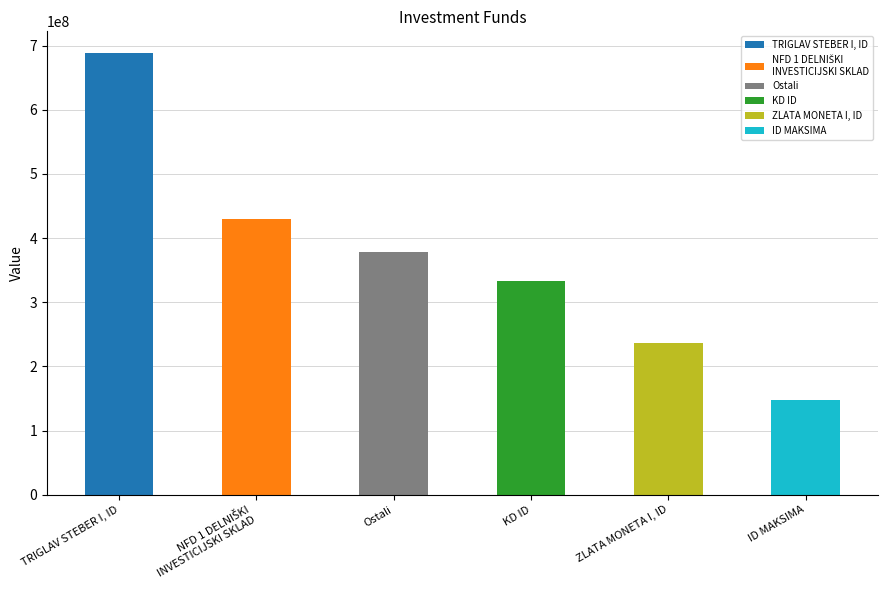

Does the chart contain any negative values?

No